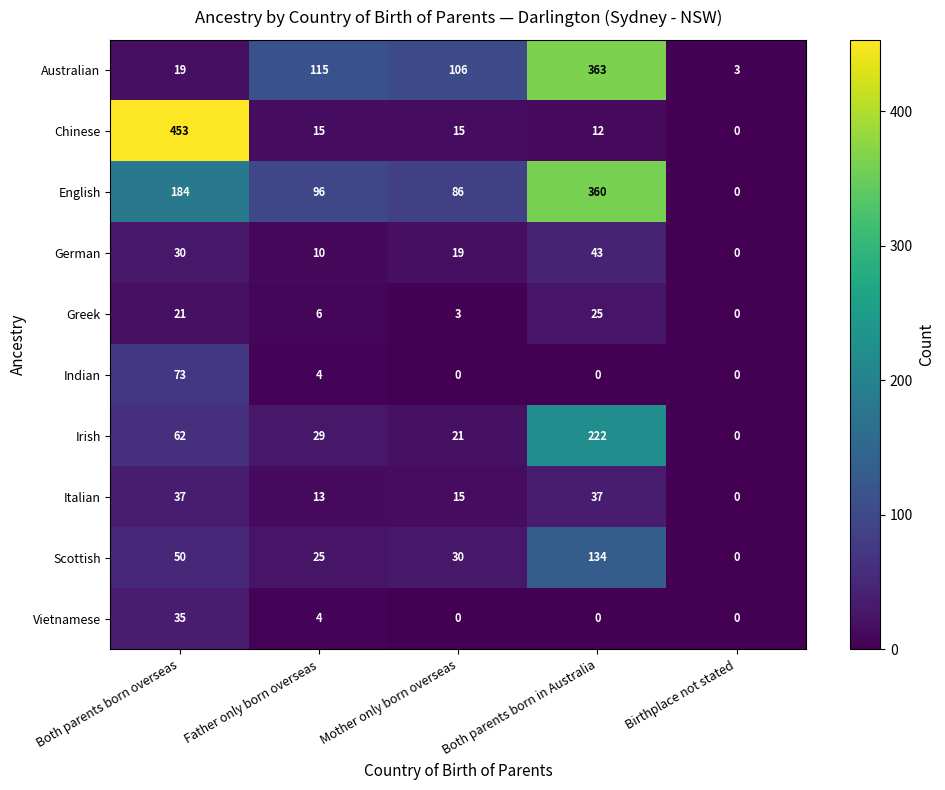

What is the difference between the highest and lowest values at Both parents born overseas?

434